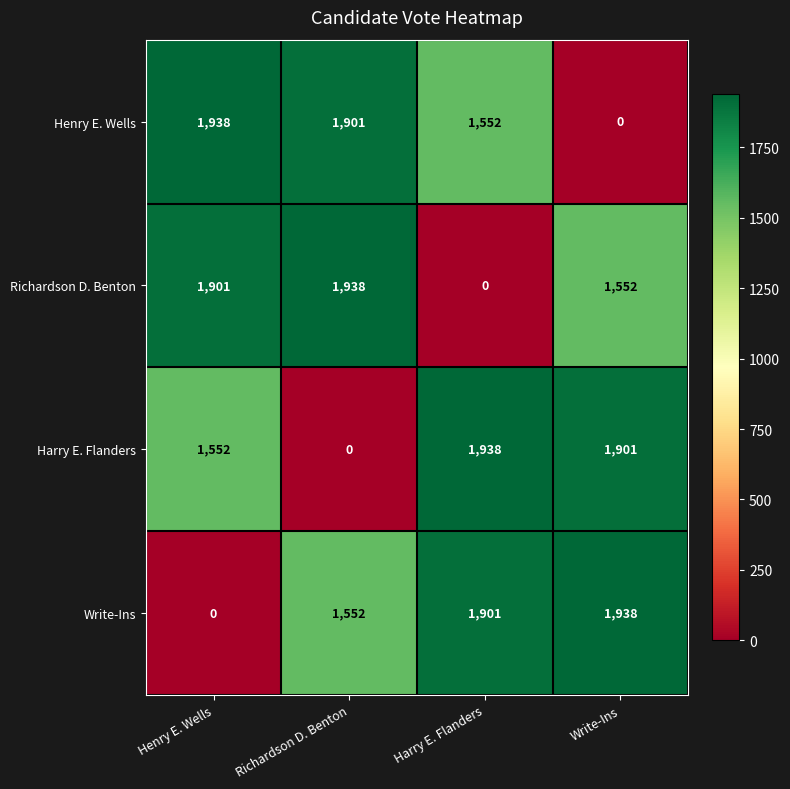

Is it true that Richardson D. Benton equals 0 at Harry E. Flanders?

True